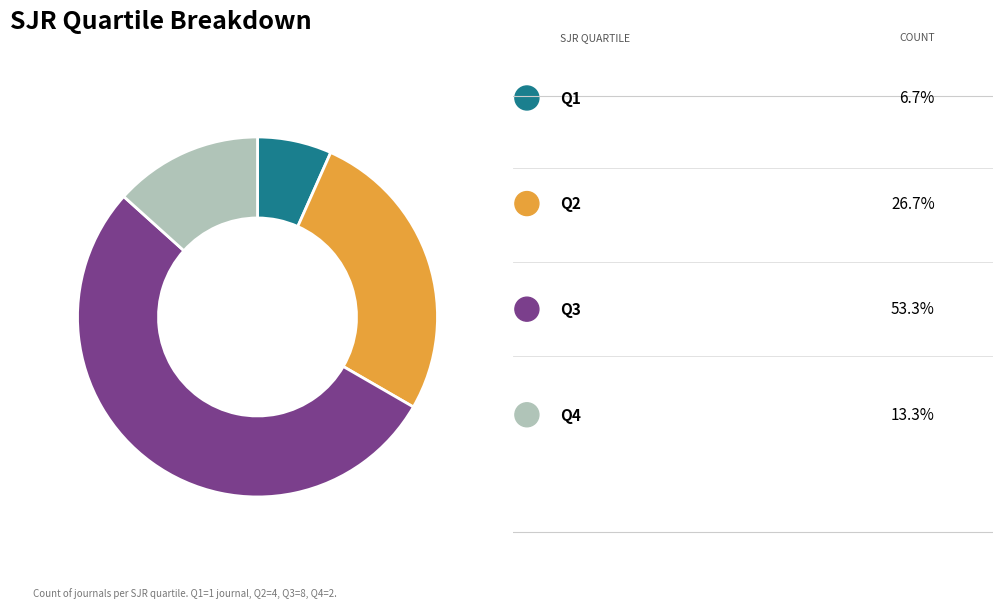

Does any single category account for the majority?

Yes